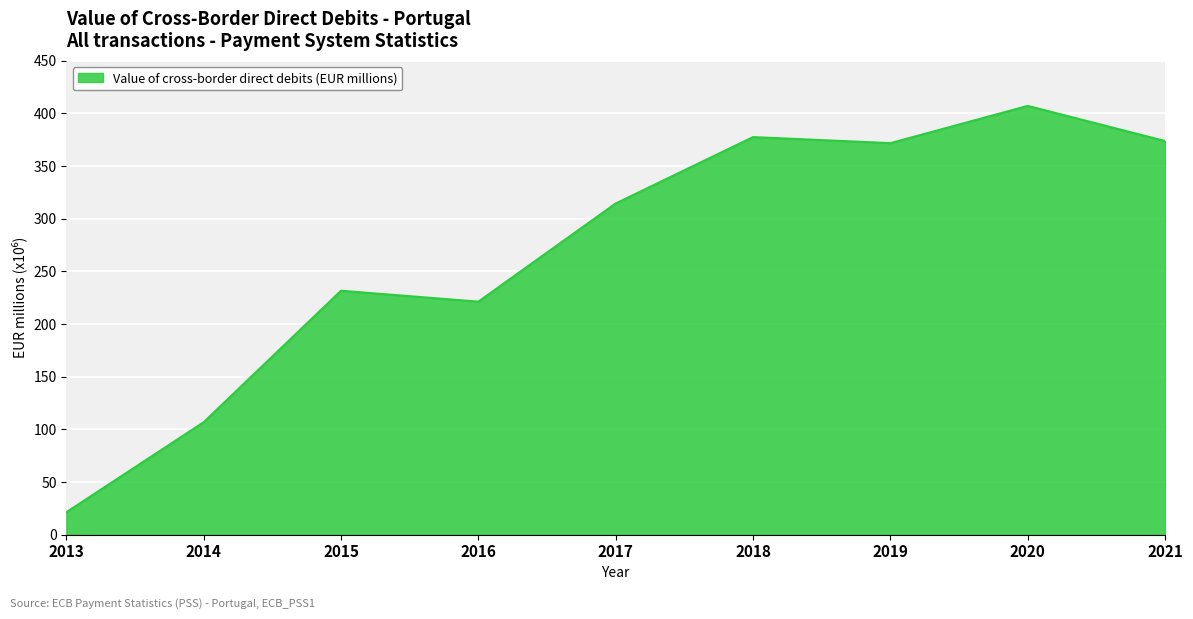

Which category has the highest value across all series?

2020